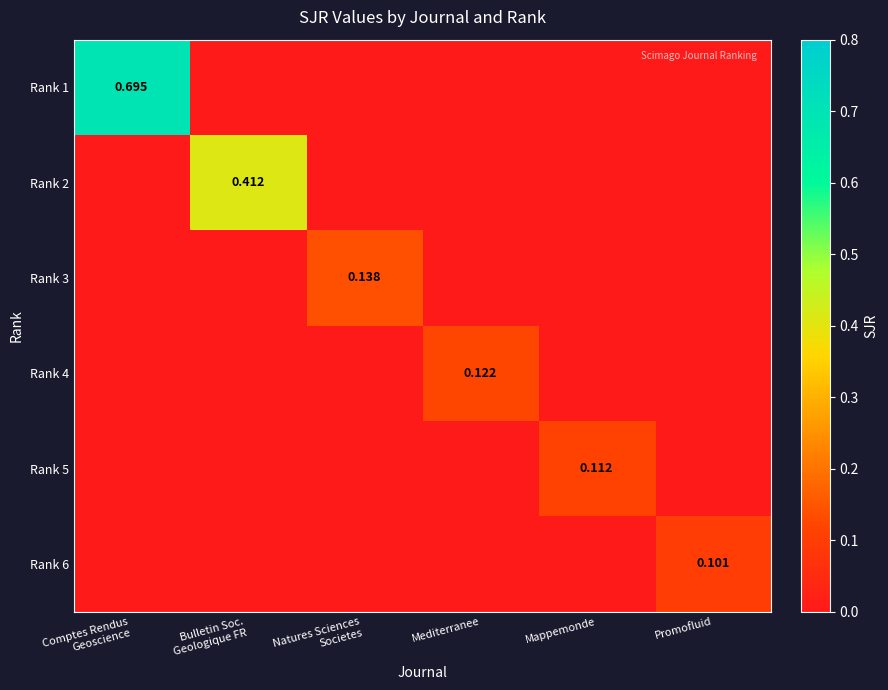

Count the number of data series in this chart.

6